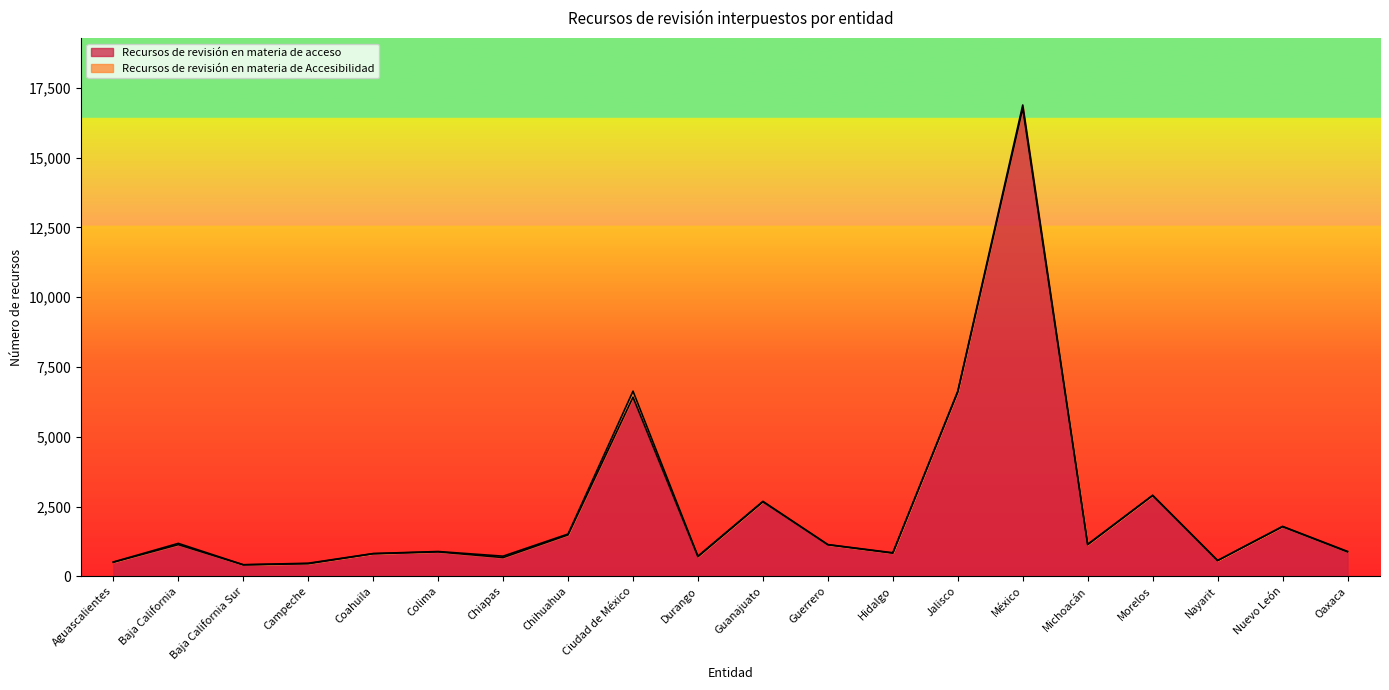

What is the ratio of the value at Chihuahua to the value at Coahuila?

1.8